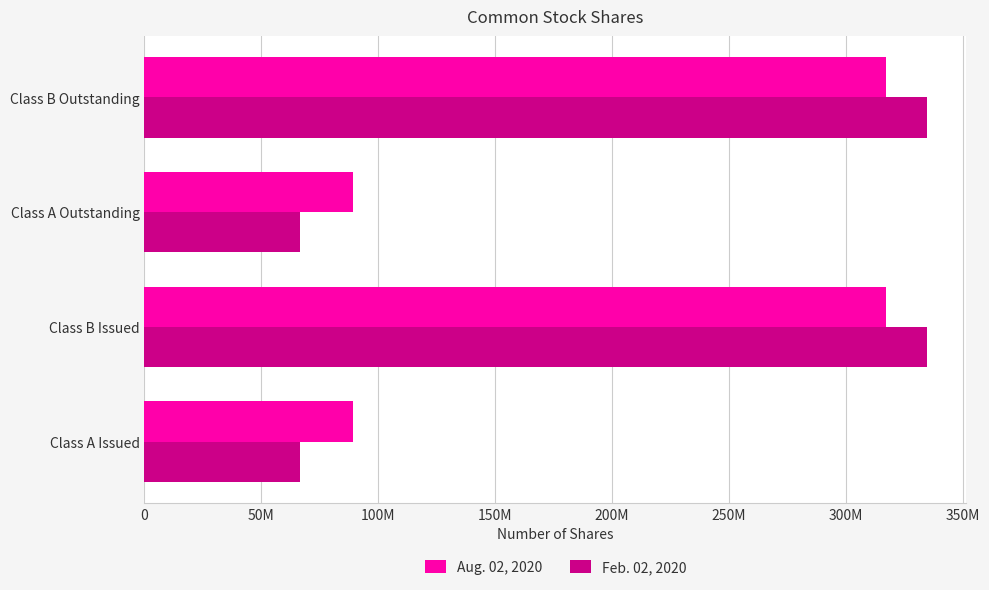

Which series has the largest total across all categories?

Aug. 02, 2020